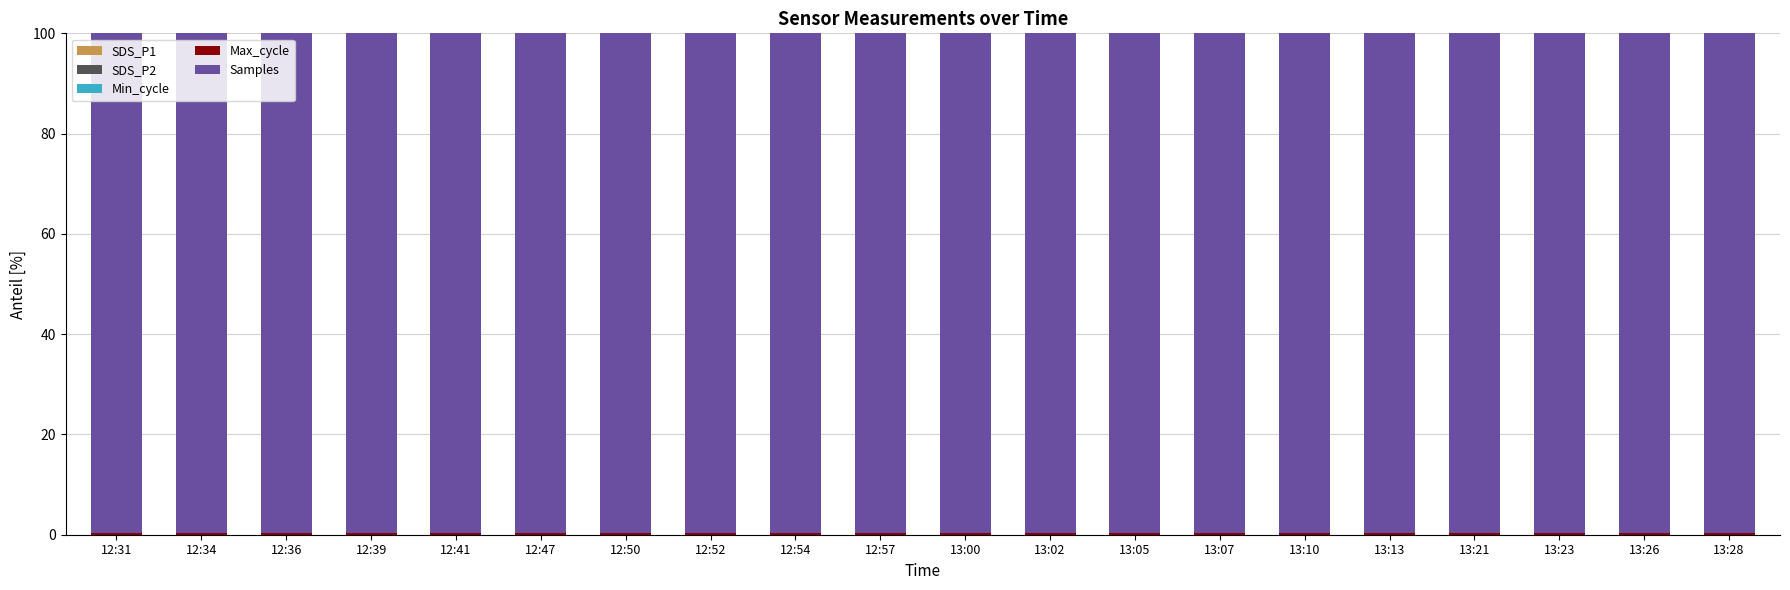

Does the chart contain stacked bars?

Yes